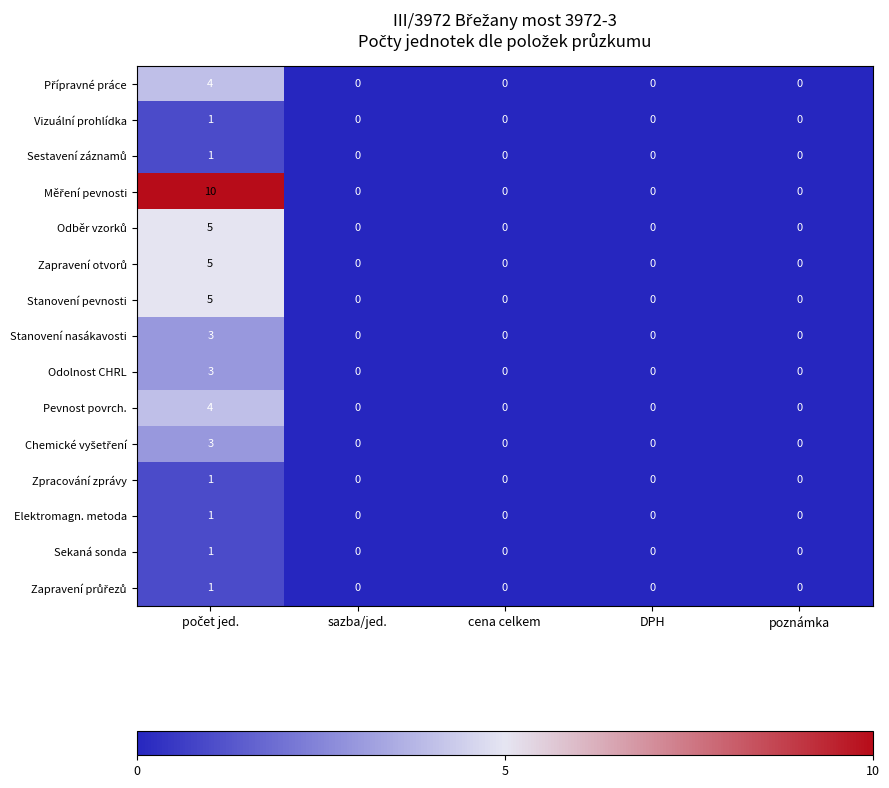

True or false: Elektromagn. metoda has a value of 0 at DPH.

True